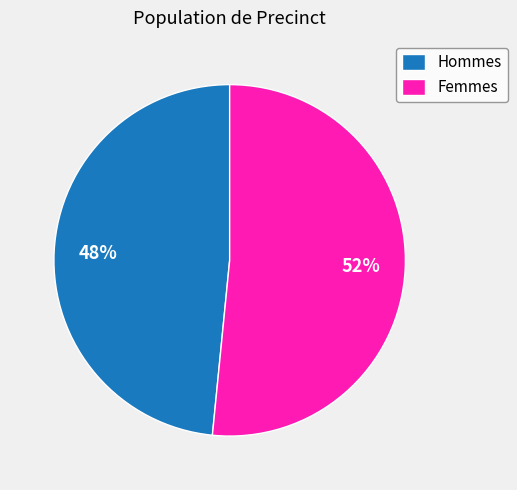

To the nearest percent, what is the combined percentage of Hommes and Femmes?

100%